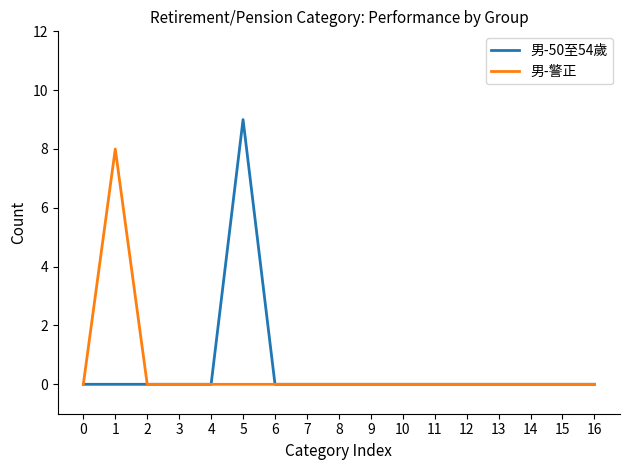

Which series has the widest spread of values?

男-50至54歲